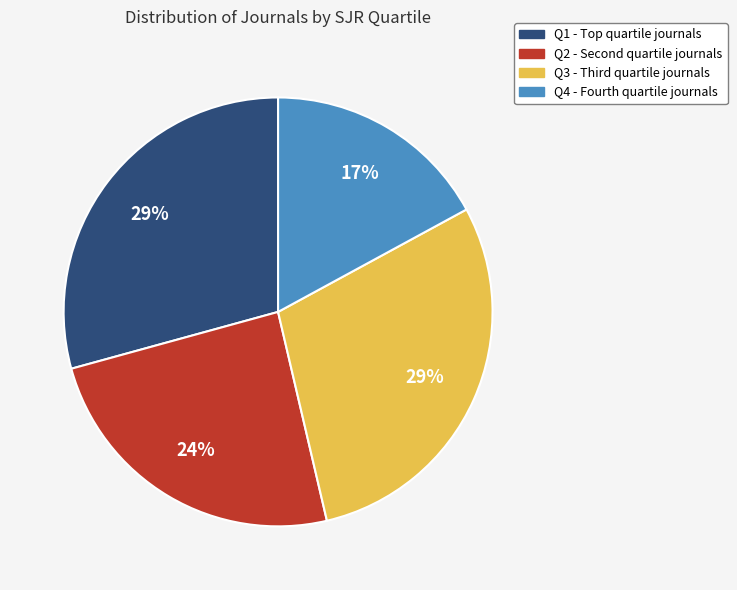

What is the ratio of the value at Q3 to the value at Q2?

1.2